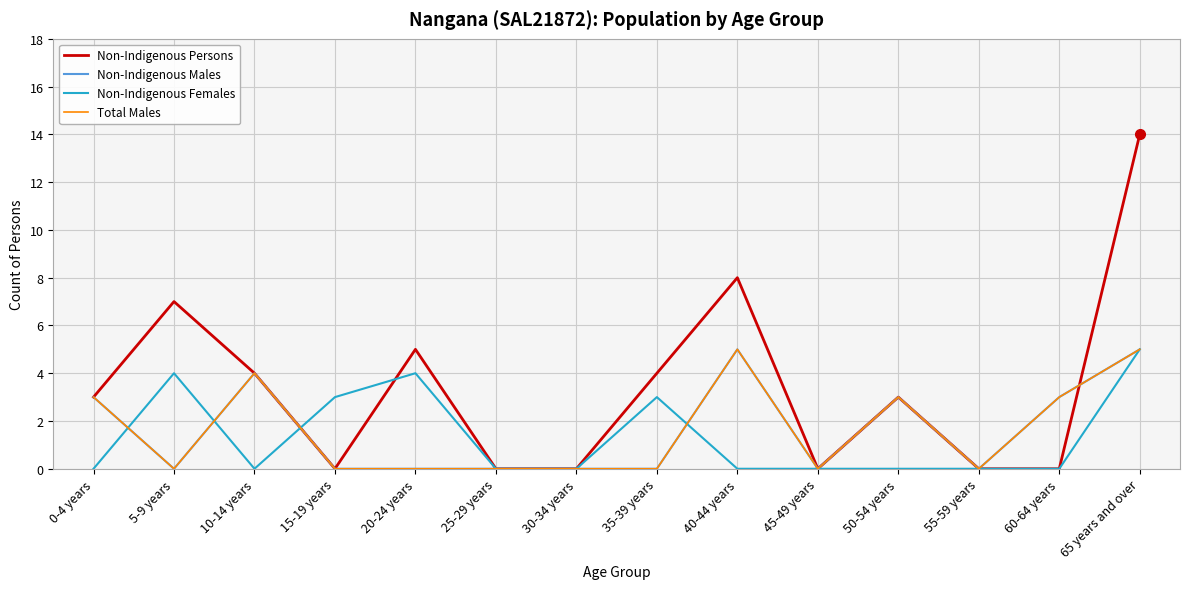

What is the difference between the maximum and minimum values in the Non-Indigenous Females series?

5